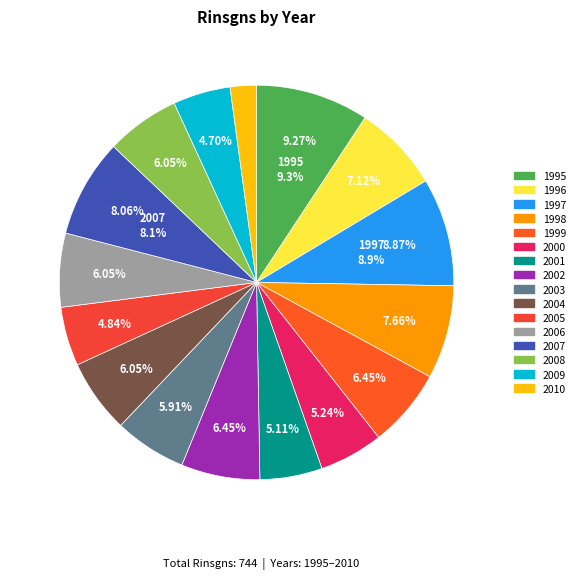

What is the largest slice in the pie chart?

1995